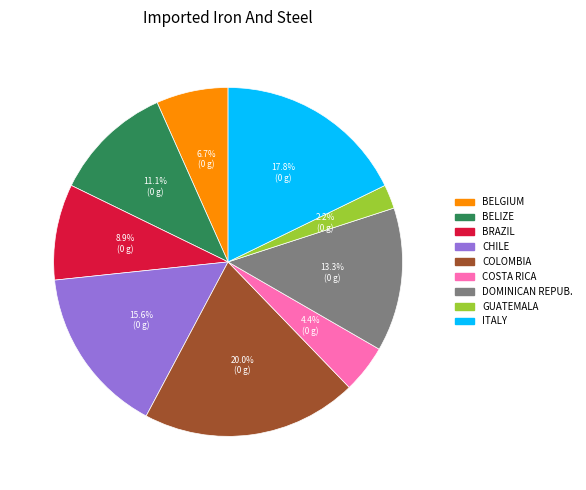

Is there a majority slice in this chart?

No